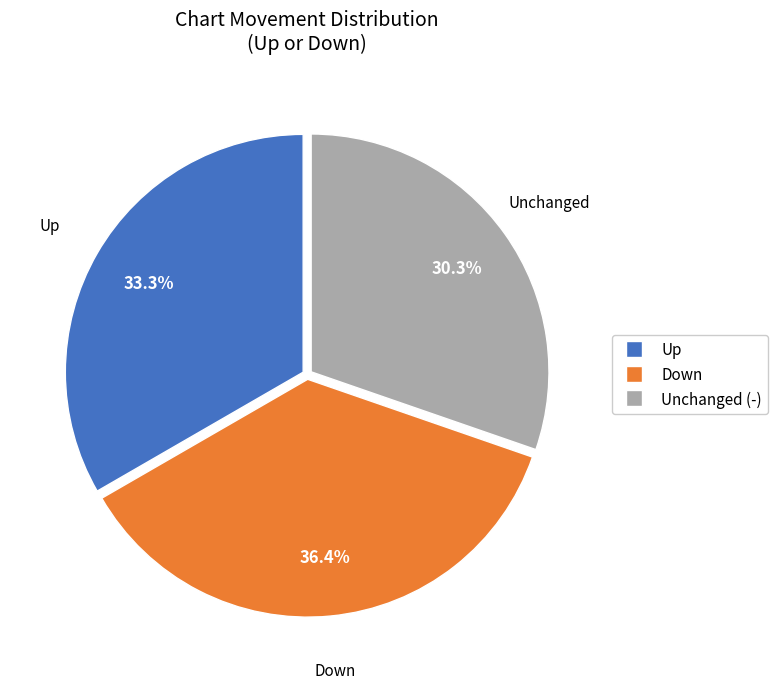

Is there a majority slice in this chart?

No